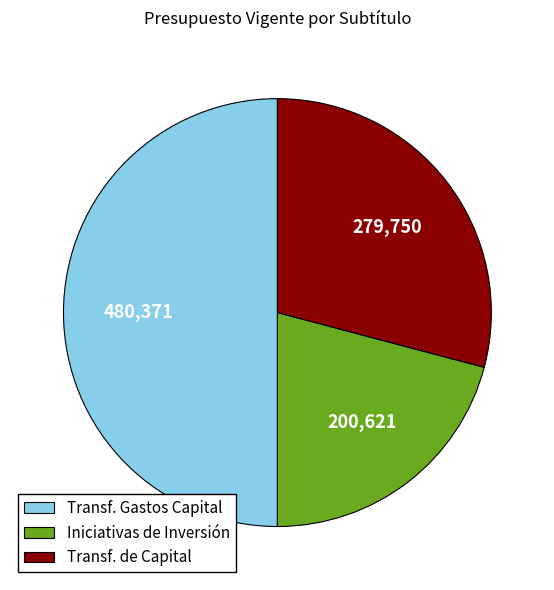

Count the number of slices in the pie.

3